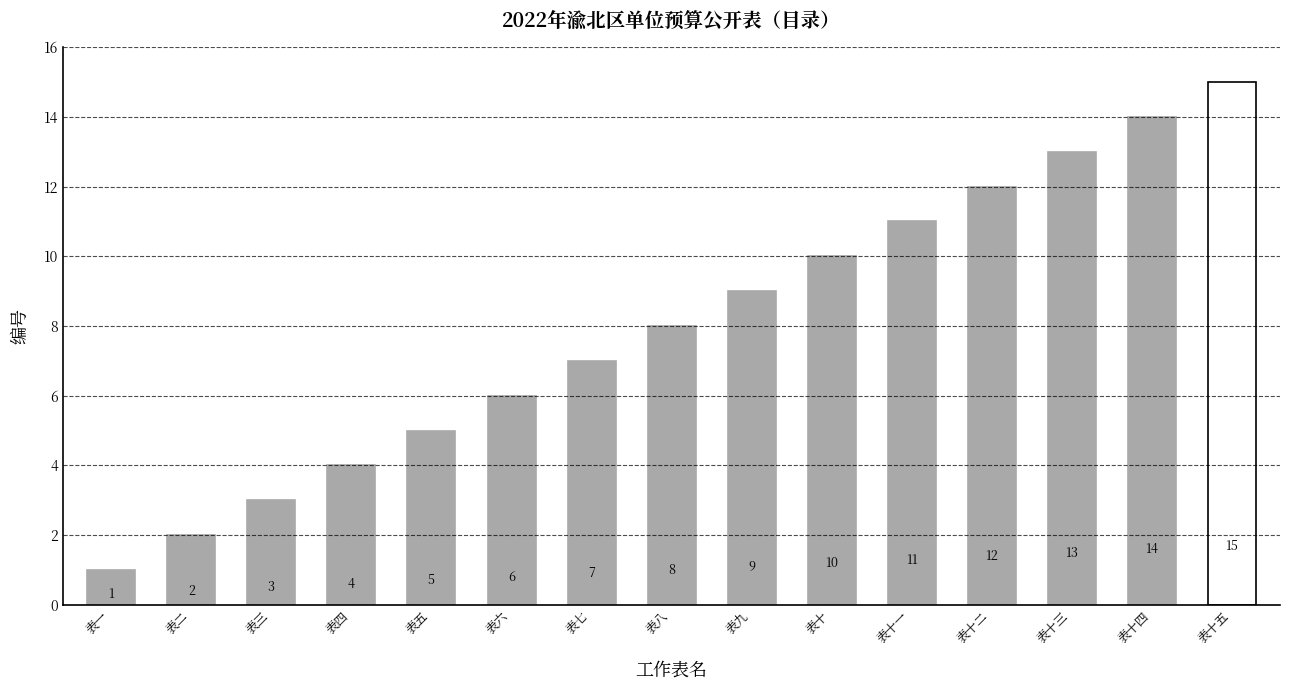

List the labels in order of value, smallest first.

表一, 表二, 表三, 表四, 表五, 表六, 表七, 表八, 表九, 表十, 表十一, 表十二, 表十三, 表十四, 表十五